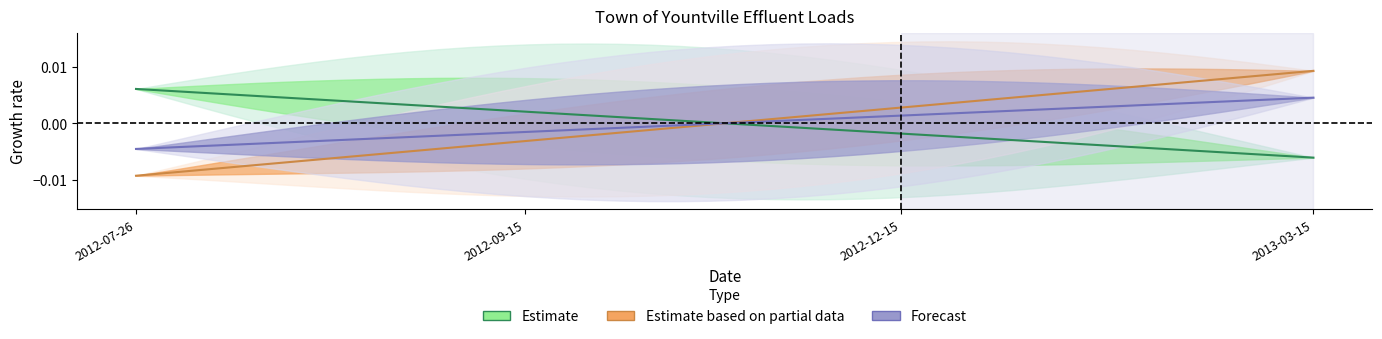

How many categories are shown in the chart?

40